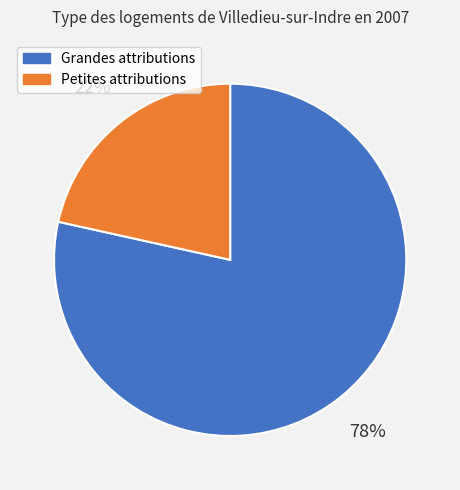

Does any single category account for the majority?

Yes